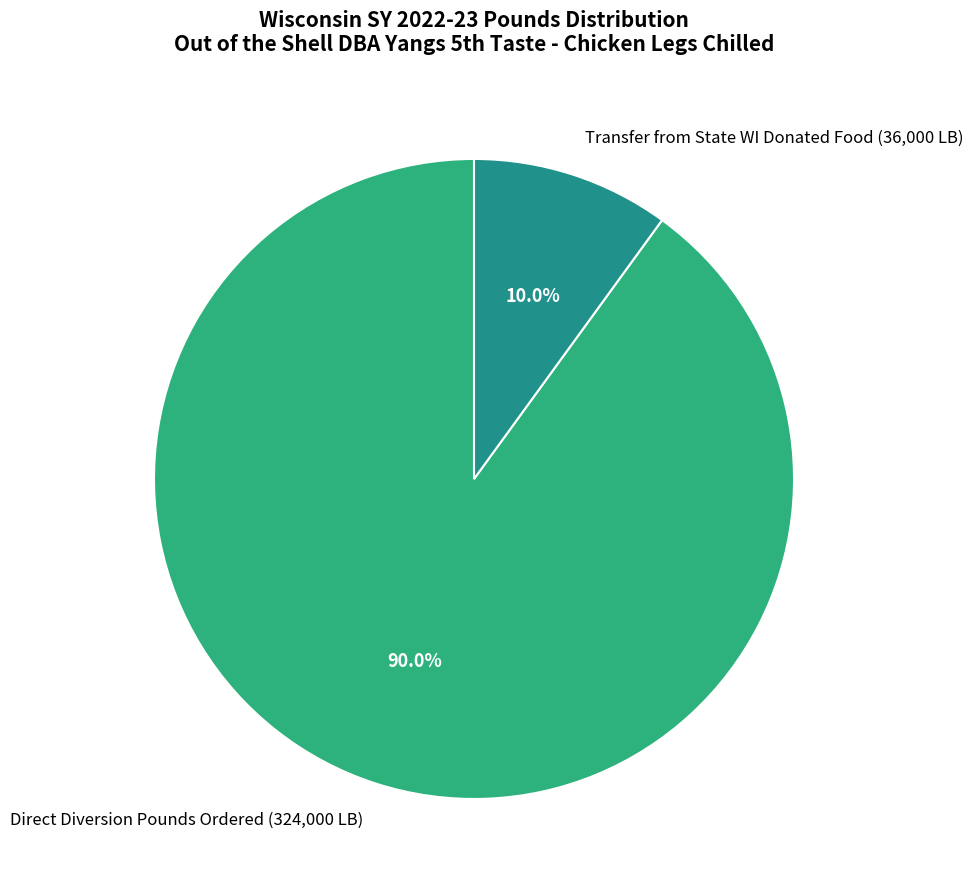

To the nearest percent, what is the difference between the Direct Diversion Pounds Ordered and Transfer from State WI Donated Food slice percentages?

80%